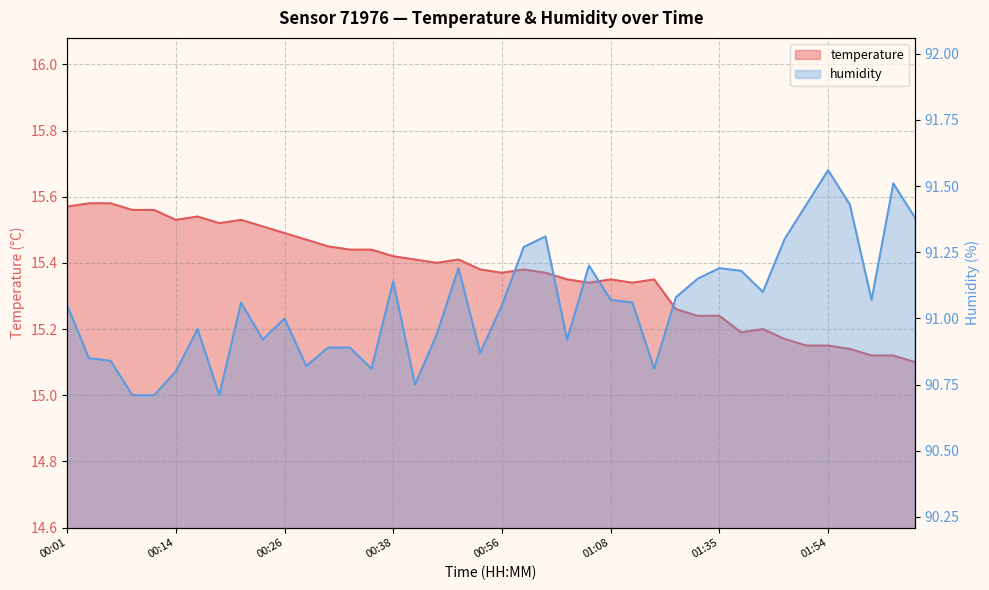

The value of temperature at 01:16 is 15.3. True or false?

True